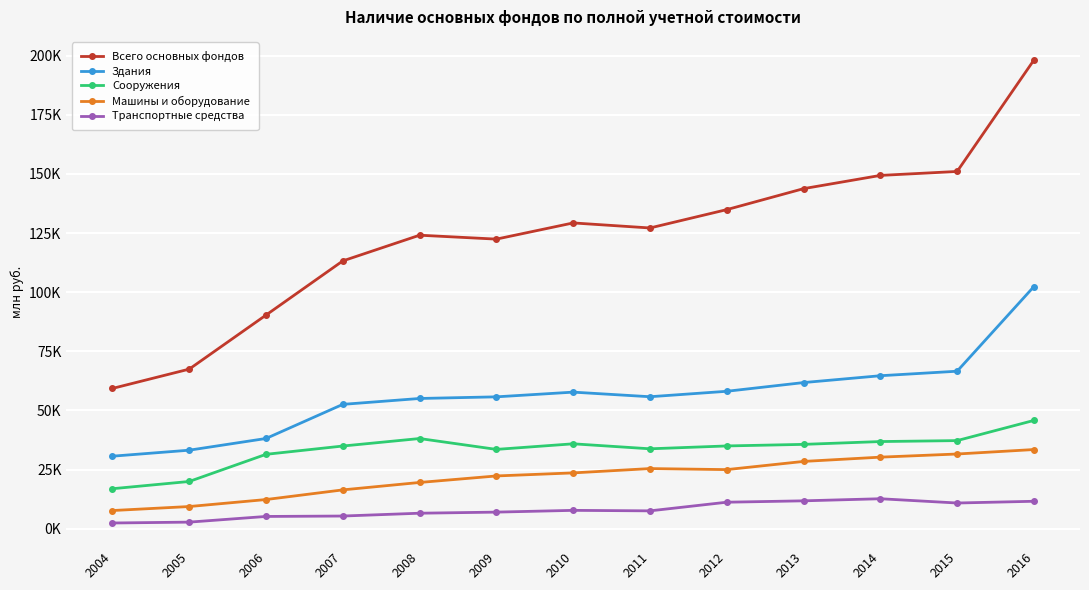

Does the chart have visible grid lines?

Yes